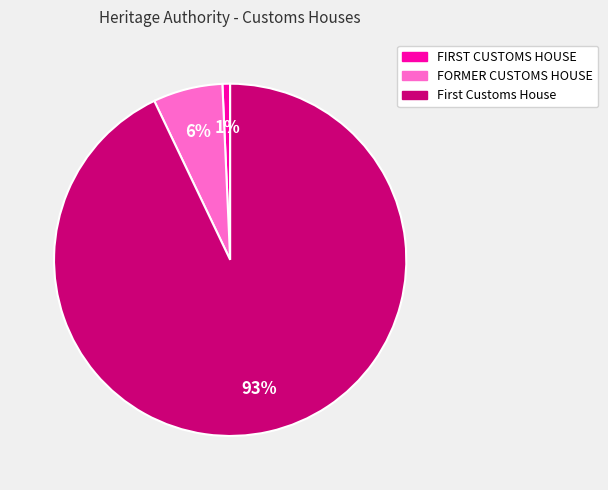

How many slices are in this pie chart?

3